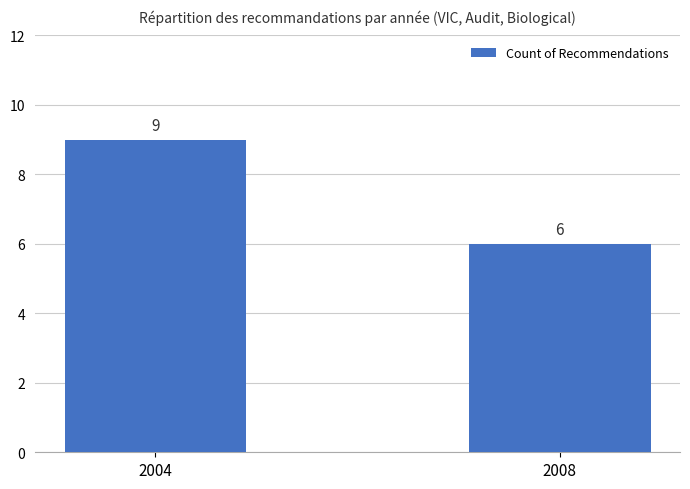

Does the chart contain any negative values?

No